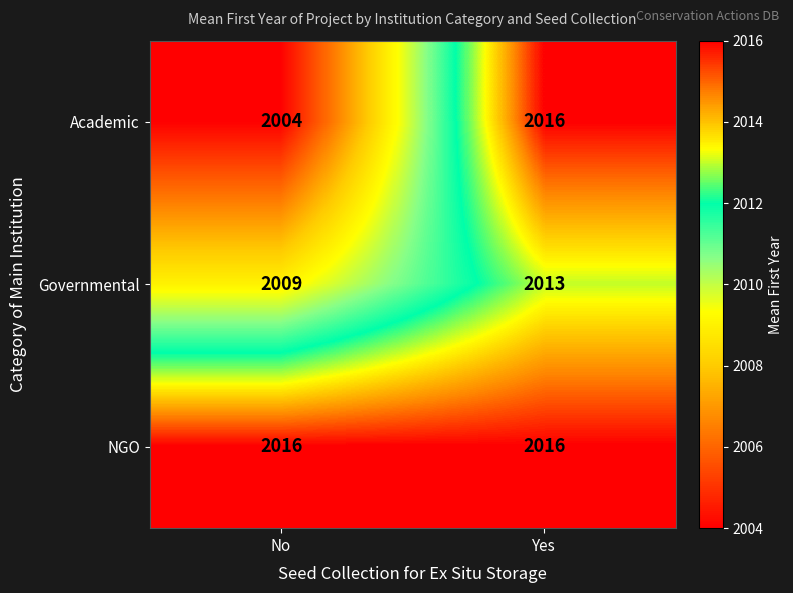

What is the maximum value shown in the chart?

2016